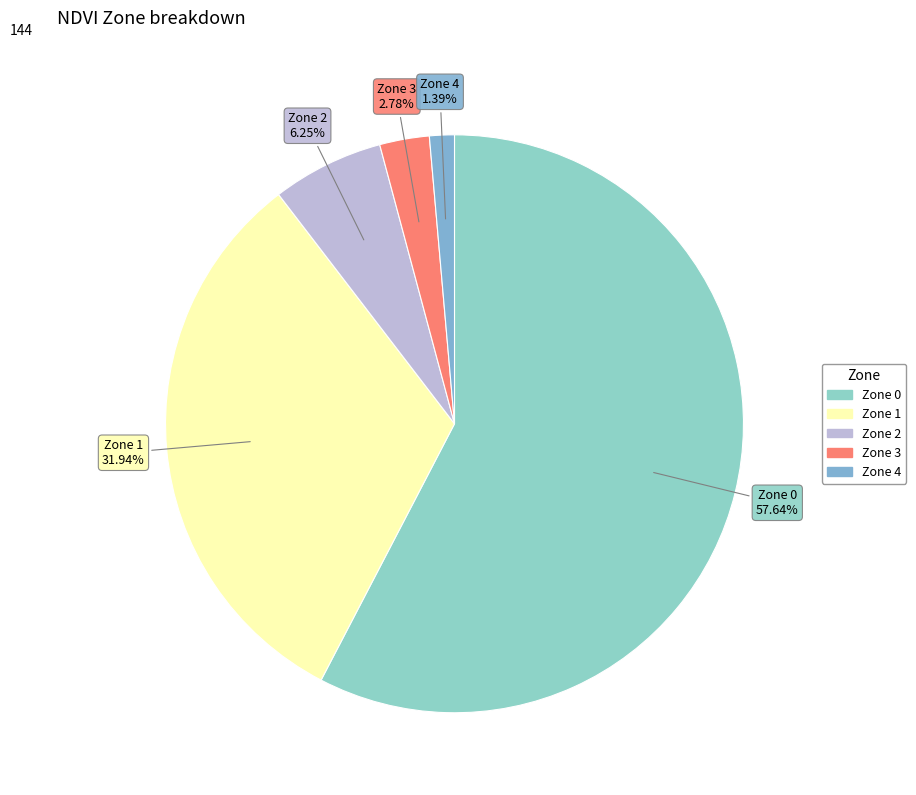

True or false: Zone 0 accounts for 50% of the total.

False